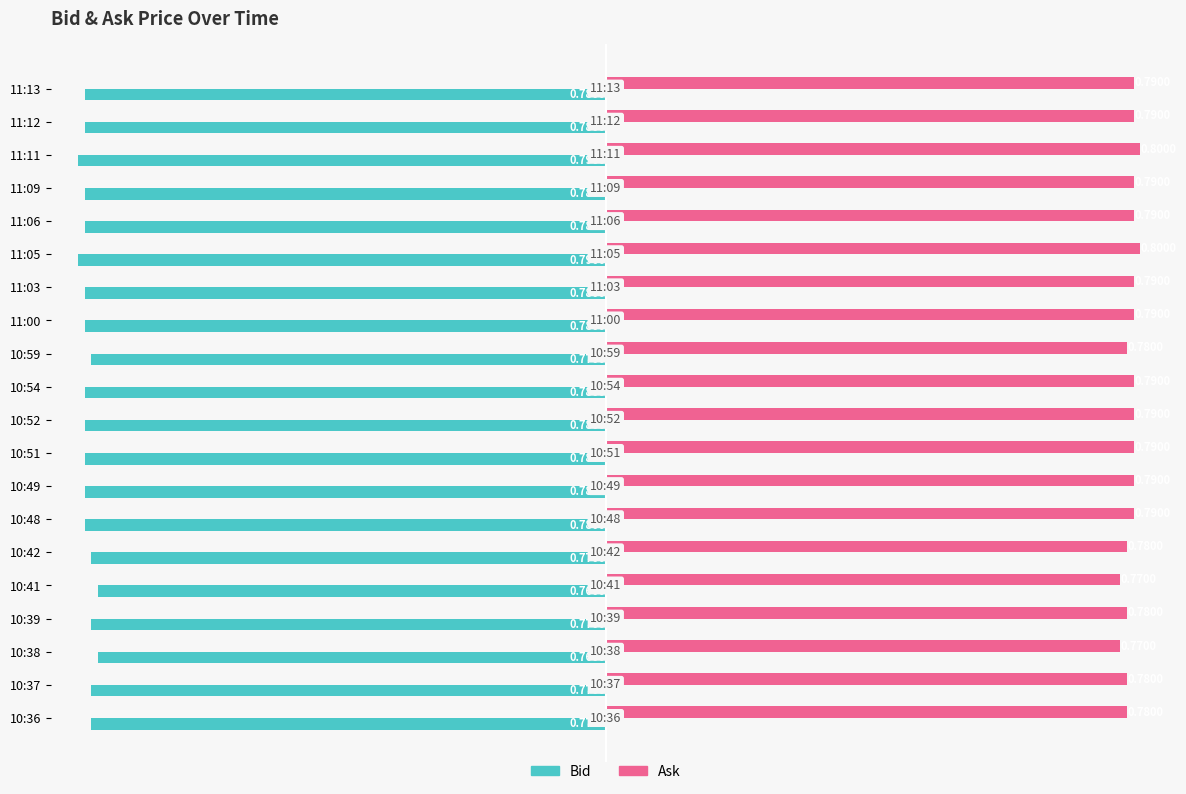

What is the sum of all Ask values?

15.7